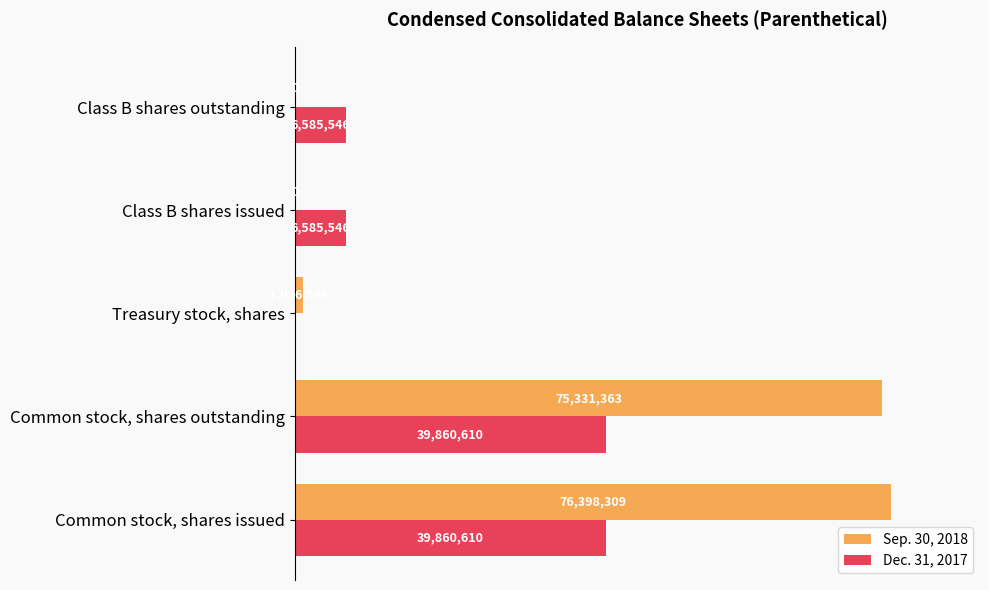

What are all the series names shown in the legend?

Sep. 30, 2018, Dec. 31, 2017